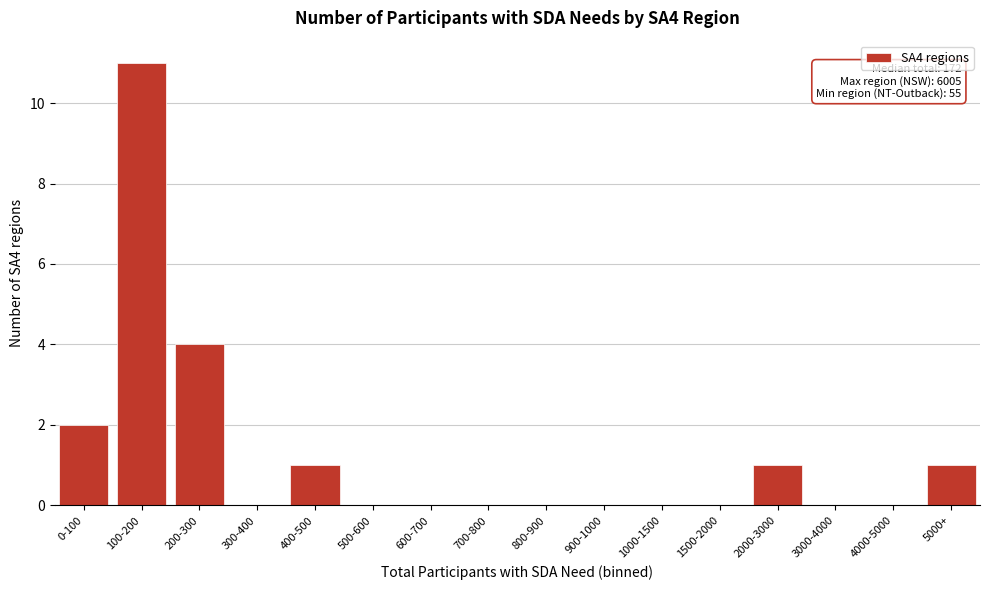

Reading left to right, list all the values displayed in this chart.

0-100=2	100-200=11	200-300=4	300-400=0	400-500=1	500-600=0	600-700=0	700-800=0	800-900=0	900-1000=0	1000-1500=0	1500-2000=0	2000-3000=1	3000-4000=0	4000-5000=0	5000+=1